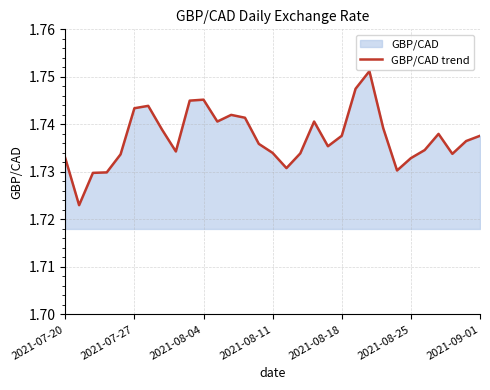

The value at 19 is 3.1. True or false?

False